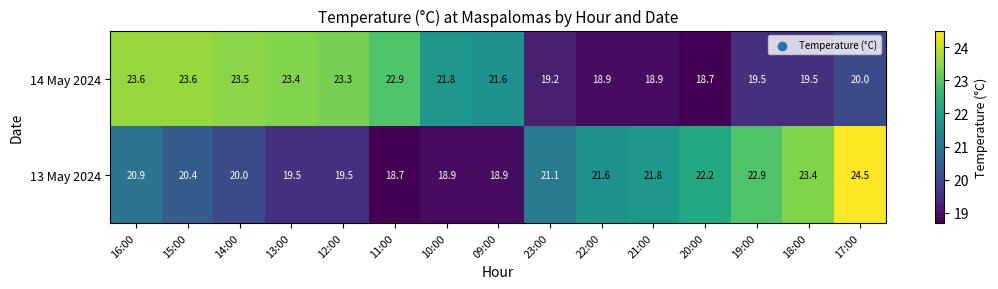

What is the total value across all series at 11:00?

41.6